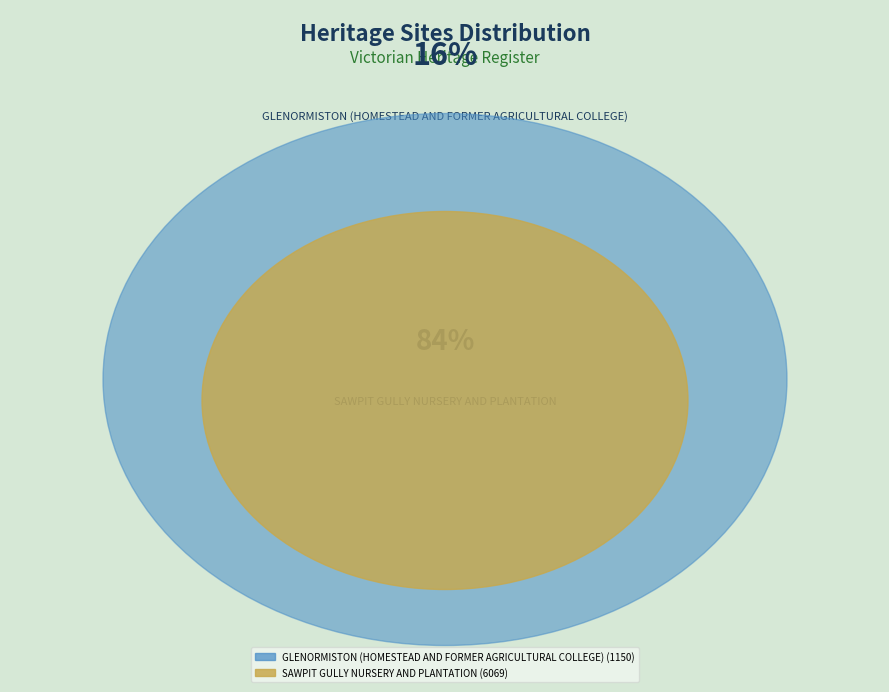

What percentage do SAWPIT GULLY NURSERY AND PLANTATION and GLENORMISTON (HOMESTEAD AND FORMER AGRICULTURAL COLLEGE) together represent?

100.0%